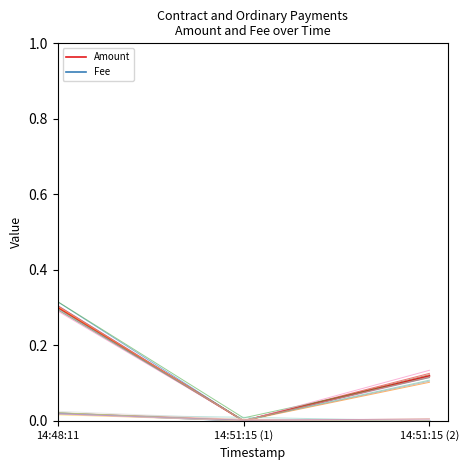

How many lines are shown in the chart?

22